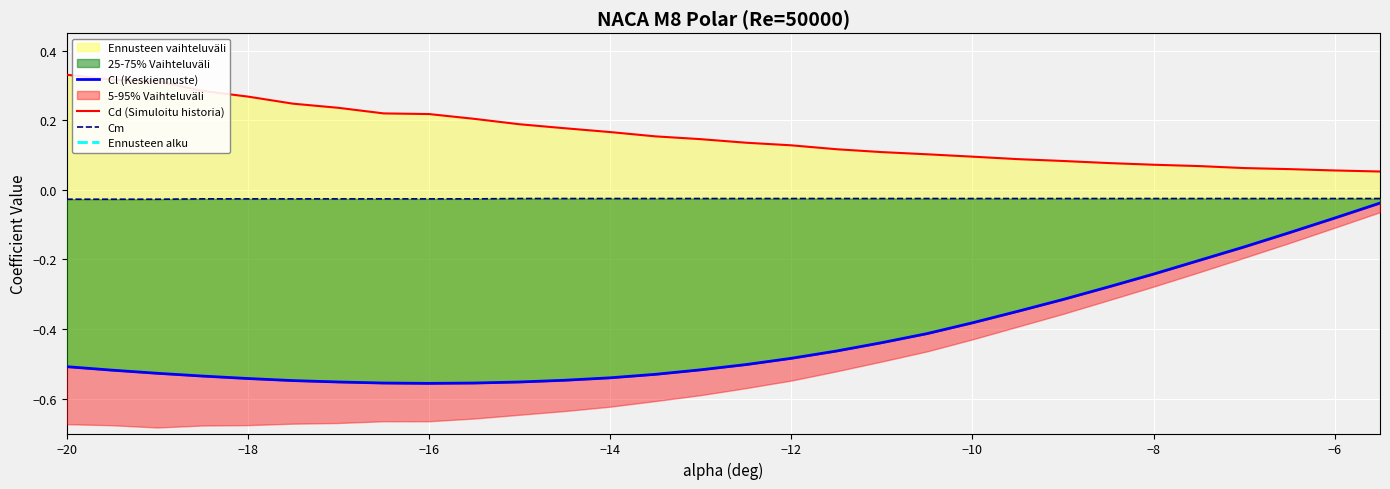

What is the sum of all Cd values?

4.8